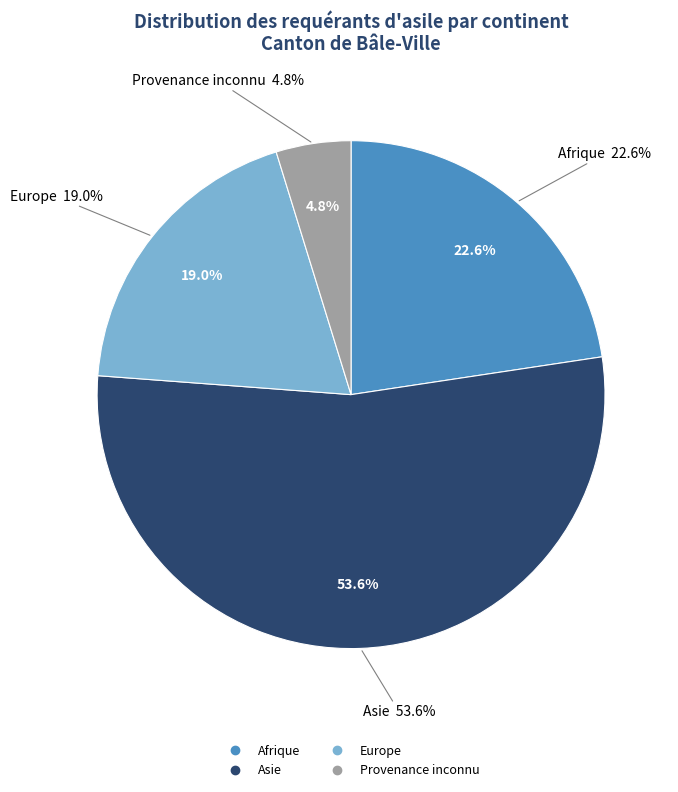

What is the ratio of the value at Europe to the value at Afrique?

0.8